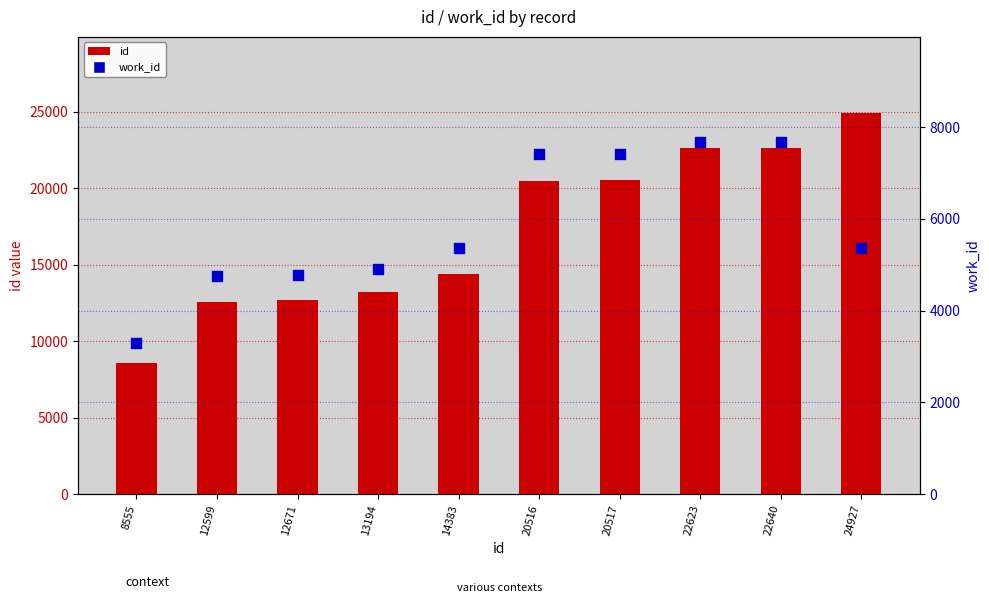

Is the value of id at 24927 greater than the value of work_id at 22640?

Yes